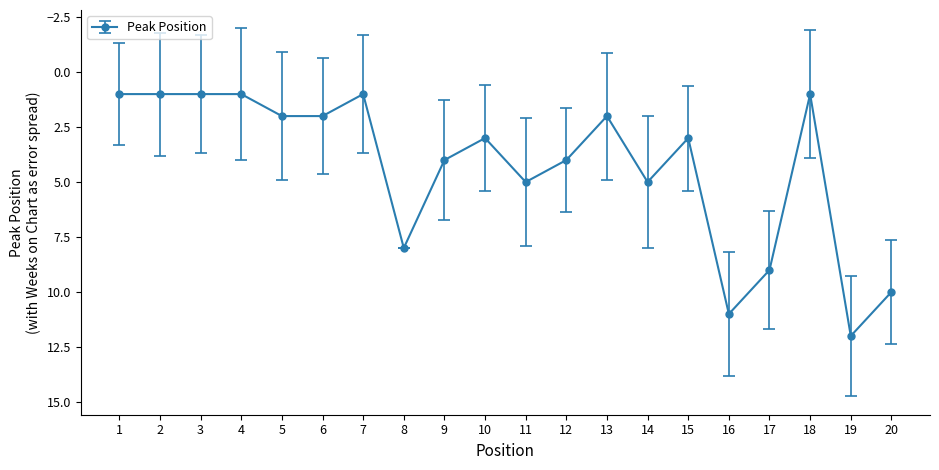

Count the number of categories in the chart.

20